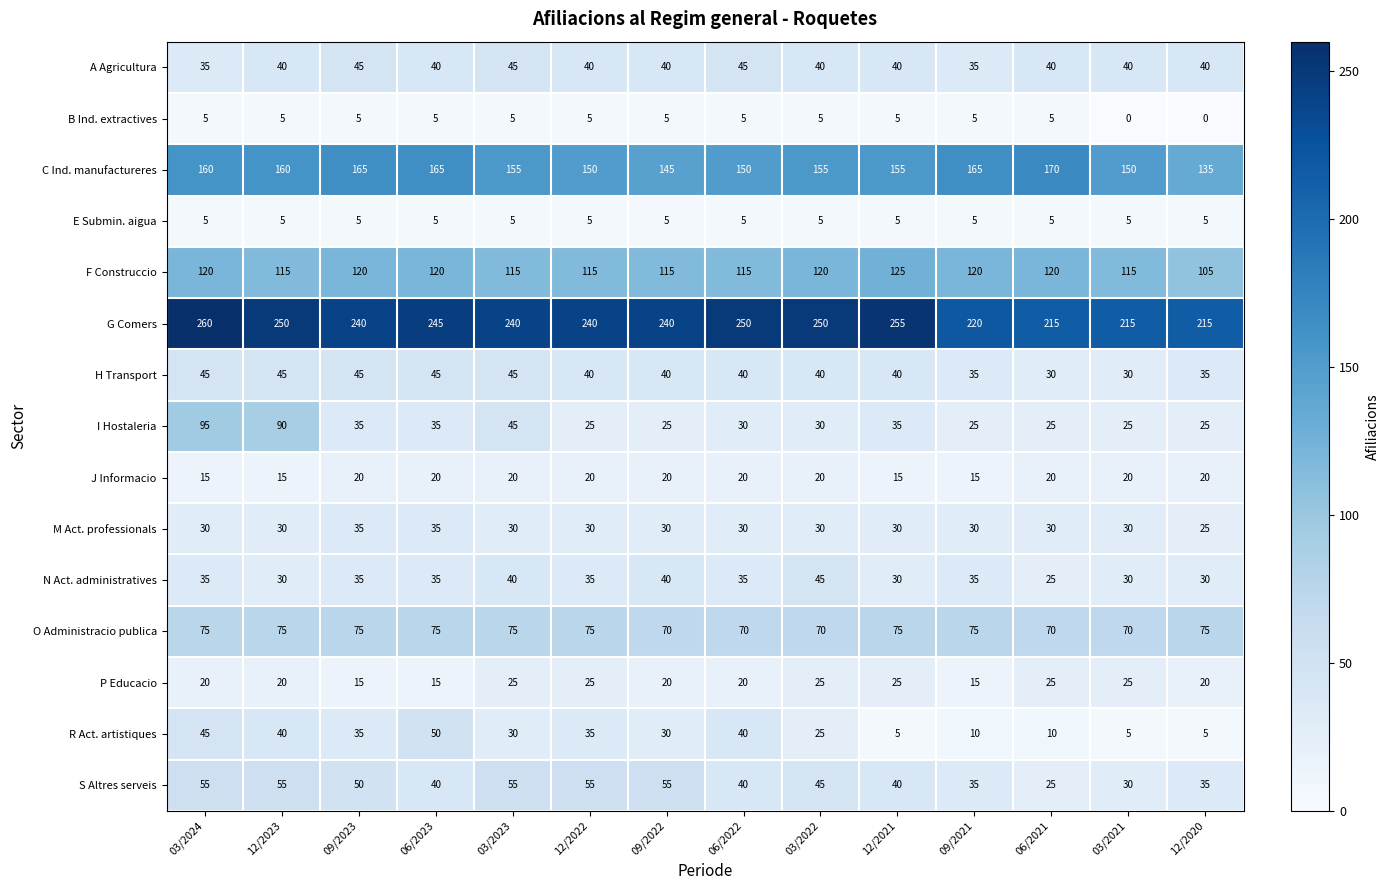

Which label corresponds to the largest value in the chart?

03/2024